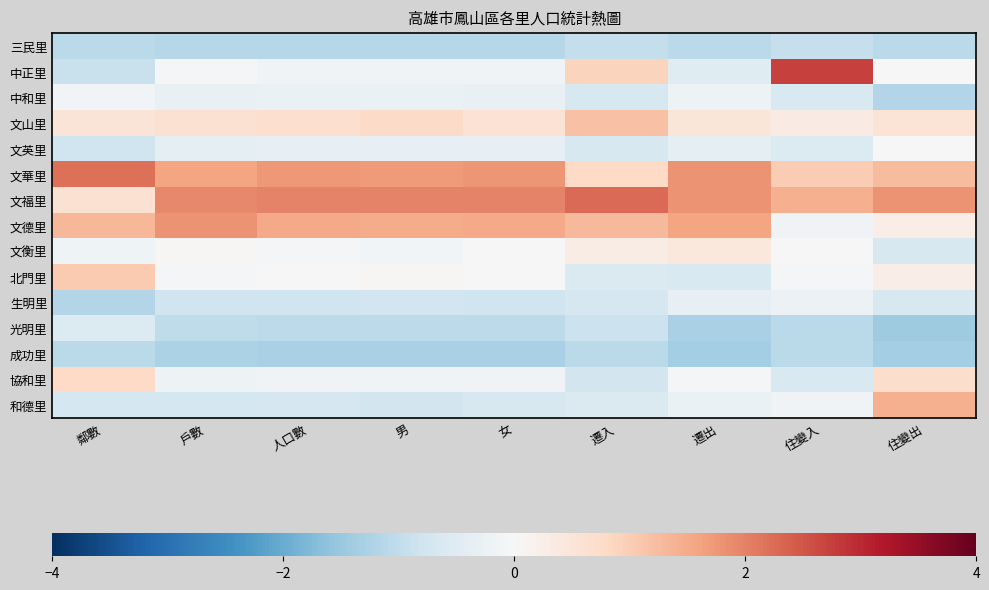

What is the maximum value shown in the chart?

2.7